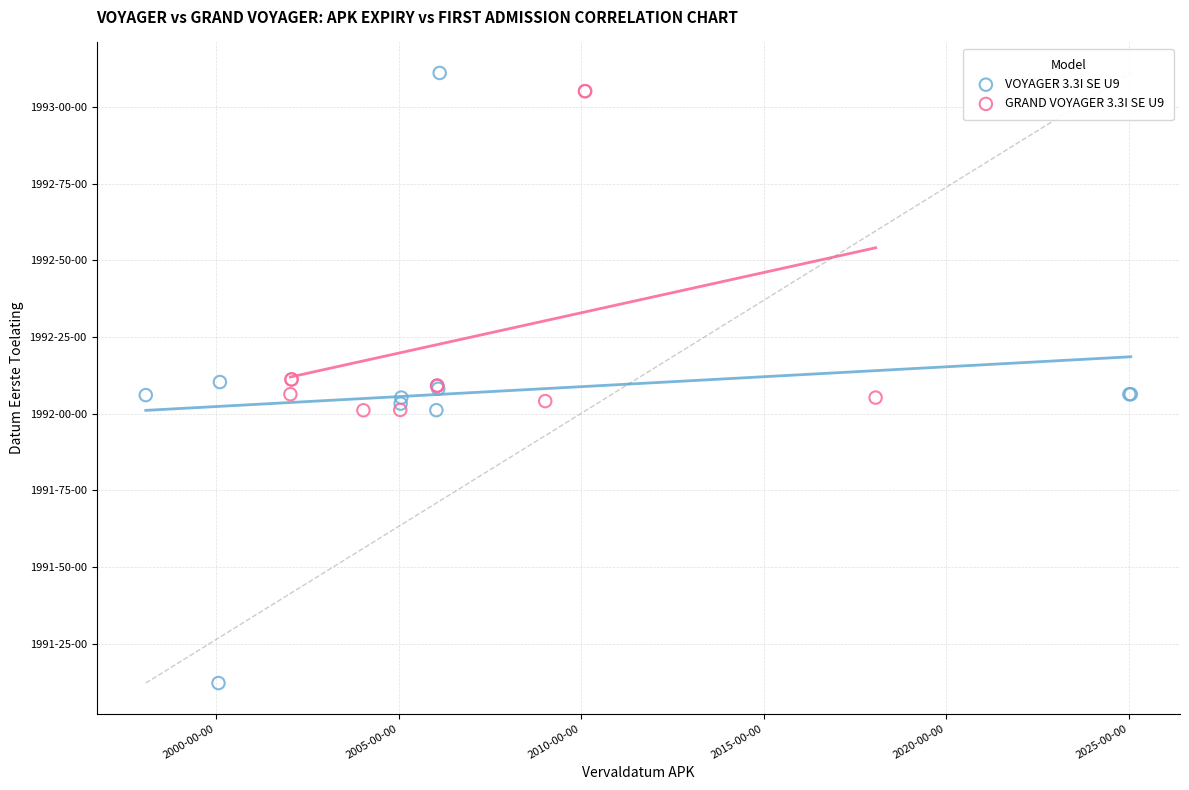

What are all the series names shown in the legend?

VOYAGER 3.3I SE U9, GRAND VOYAGER 3.3I SE U9